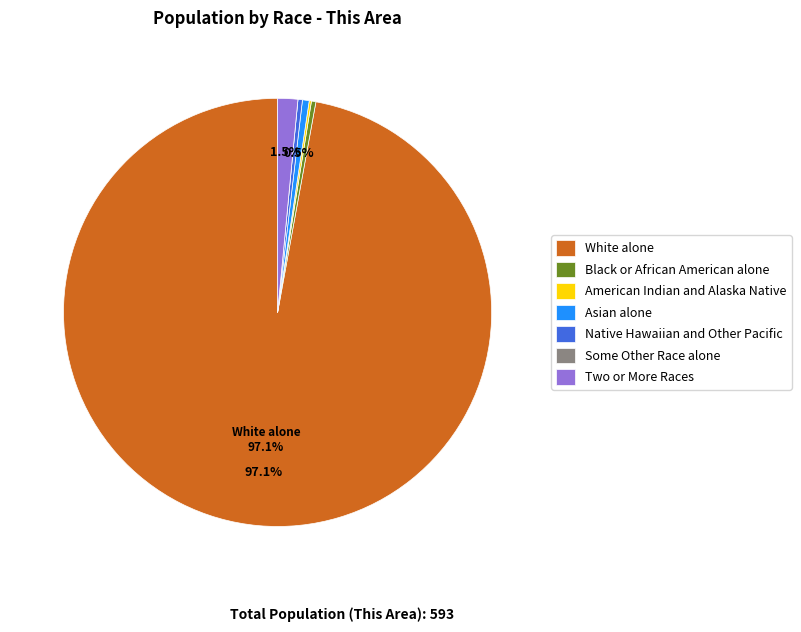

Combined, what portion of the pie is Two or More Races and White alone?

98.7%